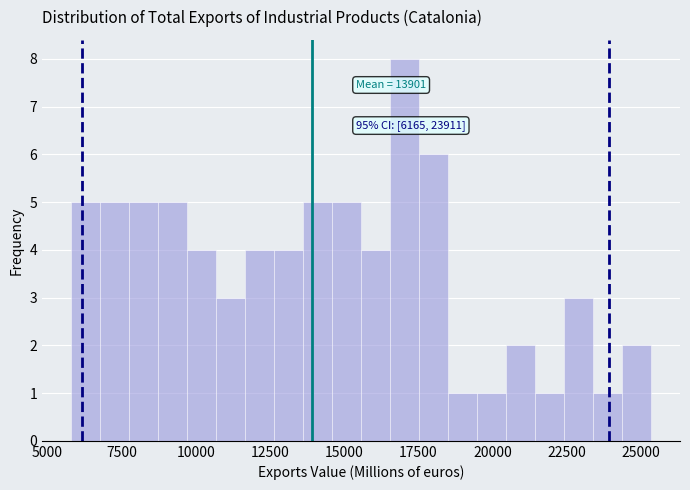

Around what value on the x-axis is the tallest bar? Give the approximate position of its centre, as read against the axis.

17000